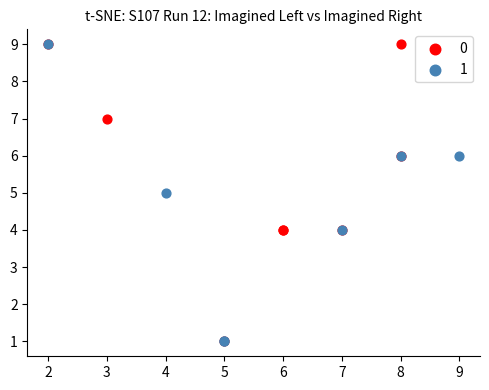

What are all the series names shown in the legend?

0, 1